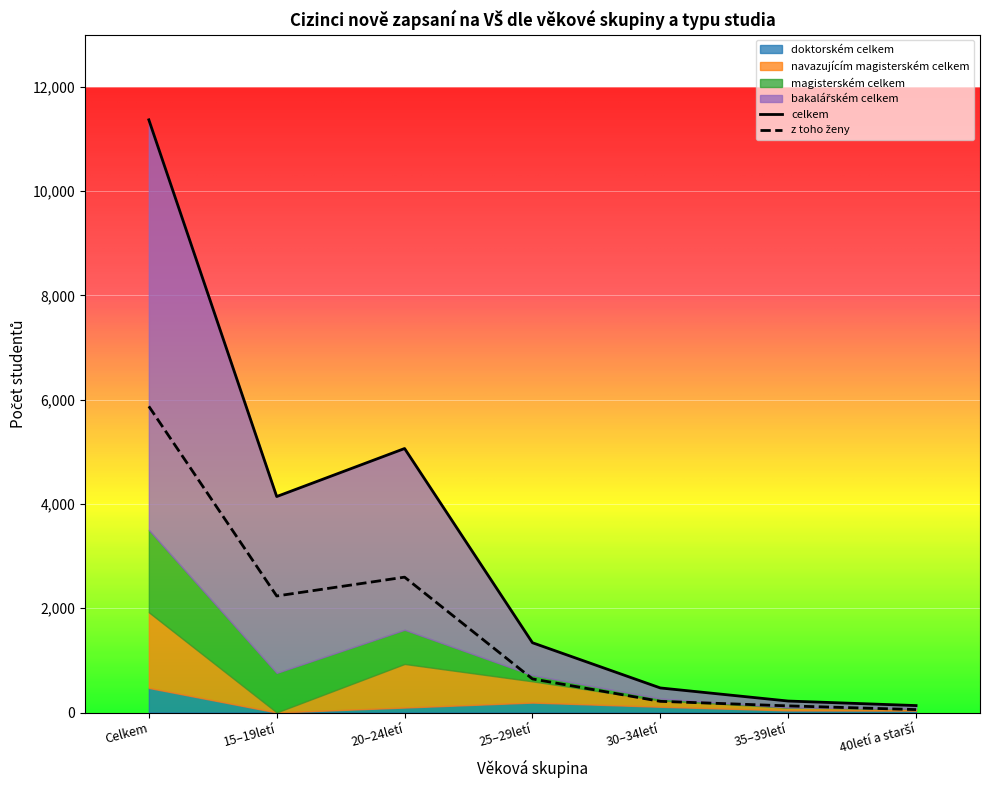

What is the maximum value for celkem?

11367